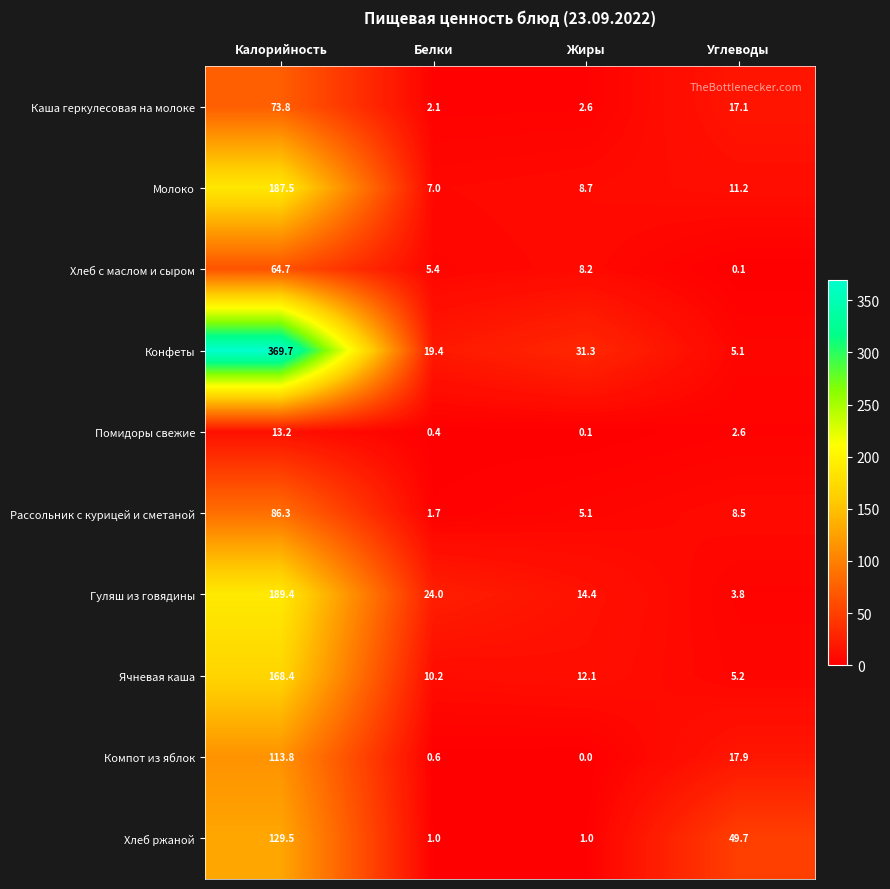

Rank the categories by Рассольник с курицей и сметаной value from highest to lowest.

Калорийность, Углеводы, Жиры, Белки